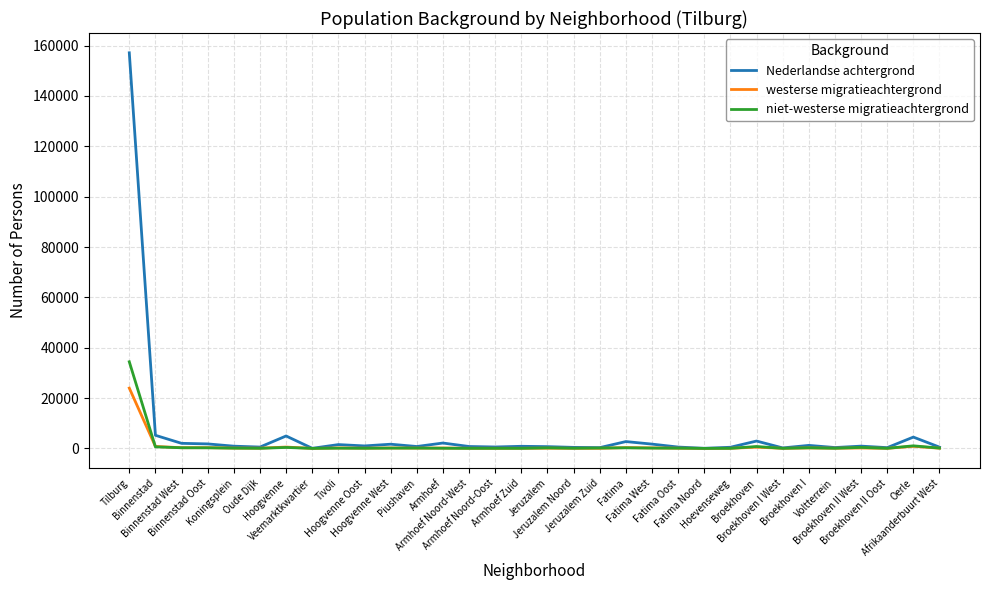

What are all the series names shown in the legend?

Nederlandse achtergrond, westerse migratieachtergrond, niet-westerse migratieachtergrond